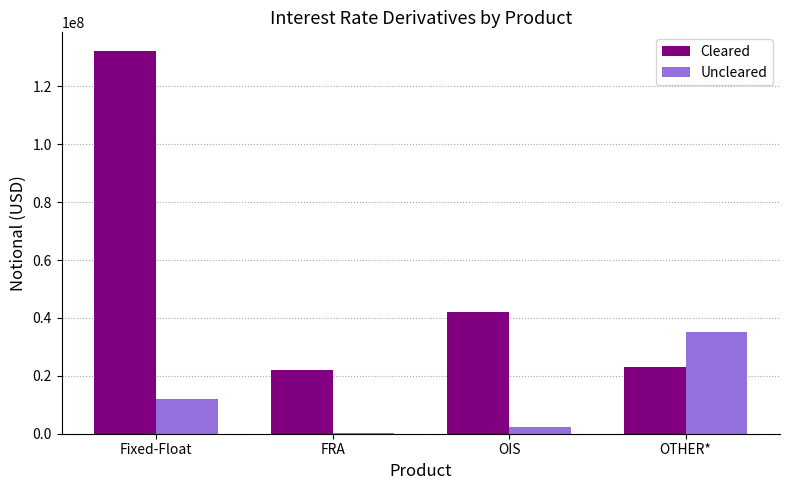

Which series changed the most between FRA and OTHER*?

Uncleared